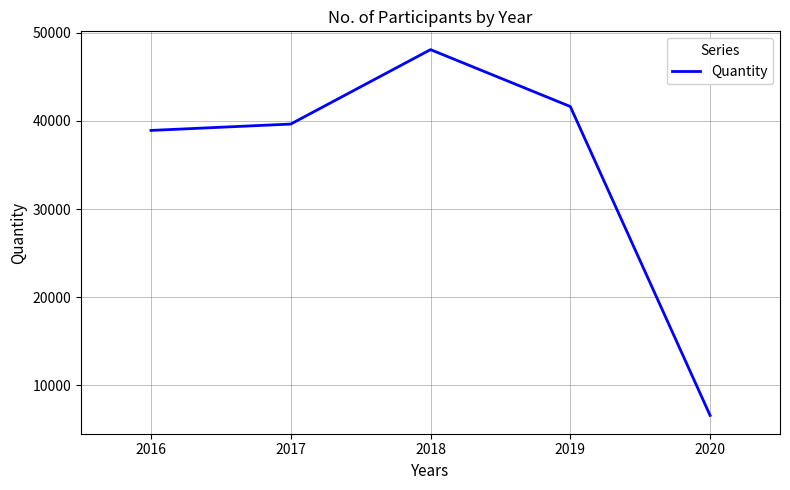

What is the difference between the maximum and minimum values?

41504